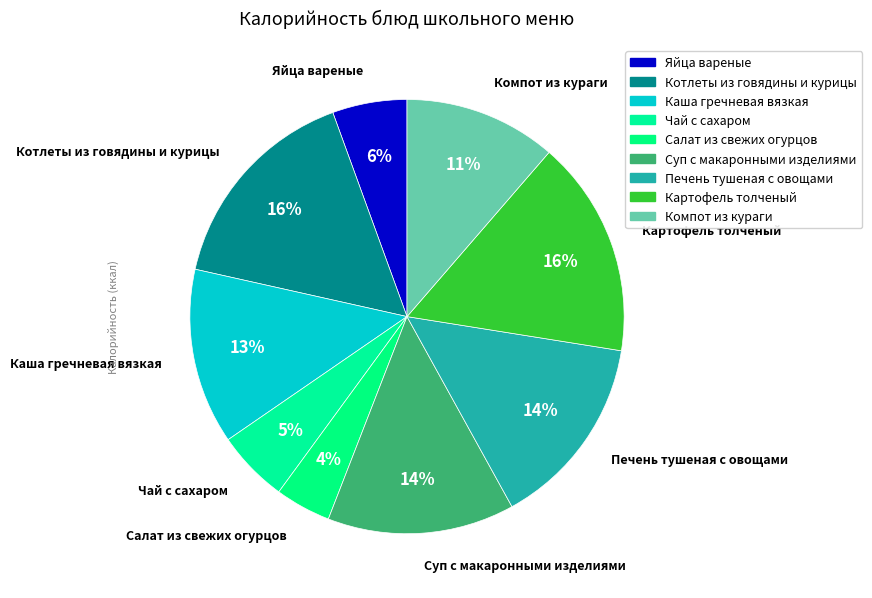

Combined, what portion of the pie is Чай с сахаром and Каша гречневая вязкая?

18.5%